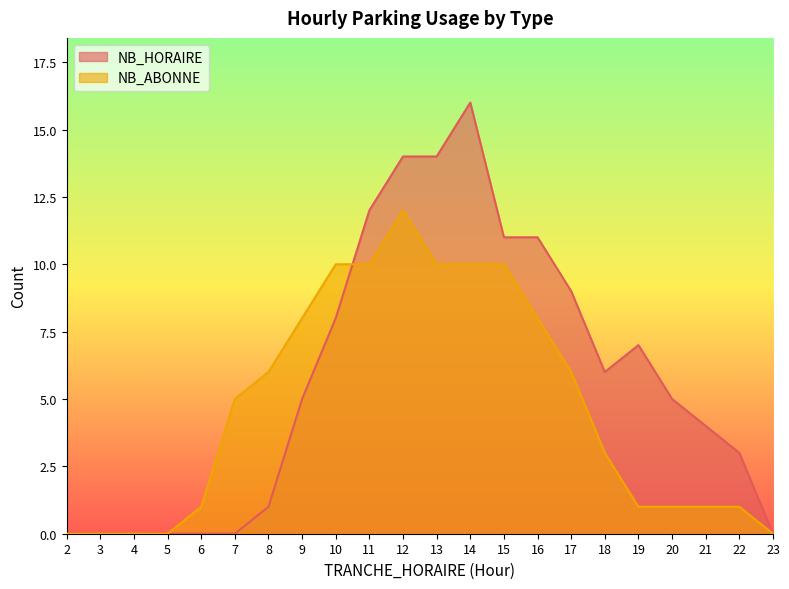

Which series has the largest total across all categories?

NB_HORAIRE